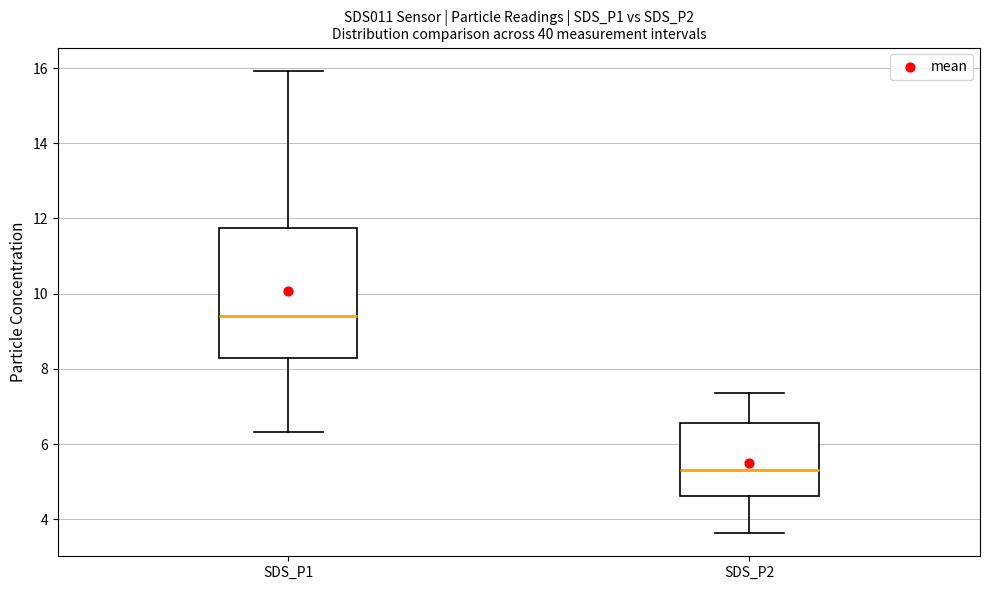

Comparing the boxes themselves (not the whiskers), which one is the tallest?

SDS_P1